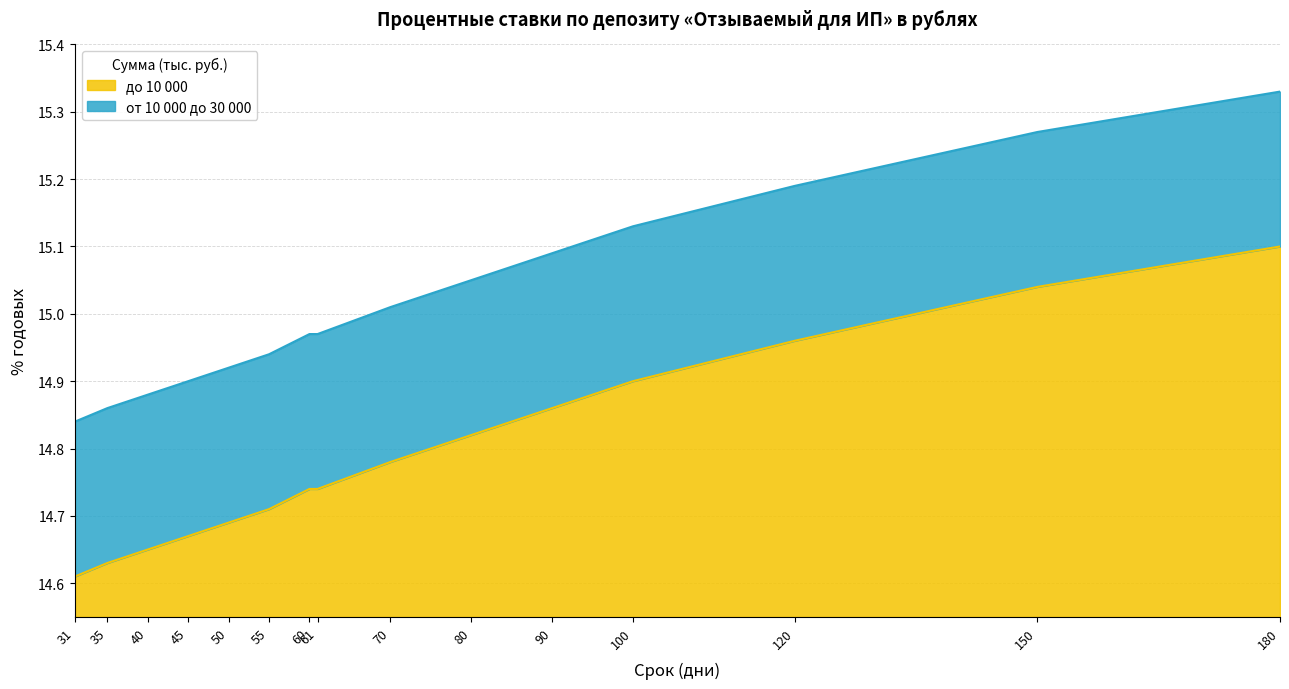

What are all the series names shown in the legend?

до 10 000, от 10 000 до 30 000